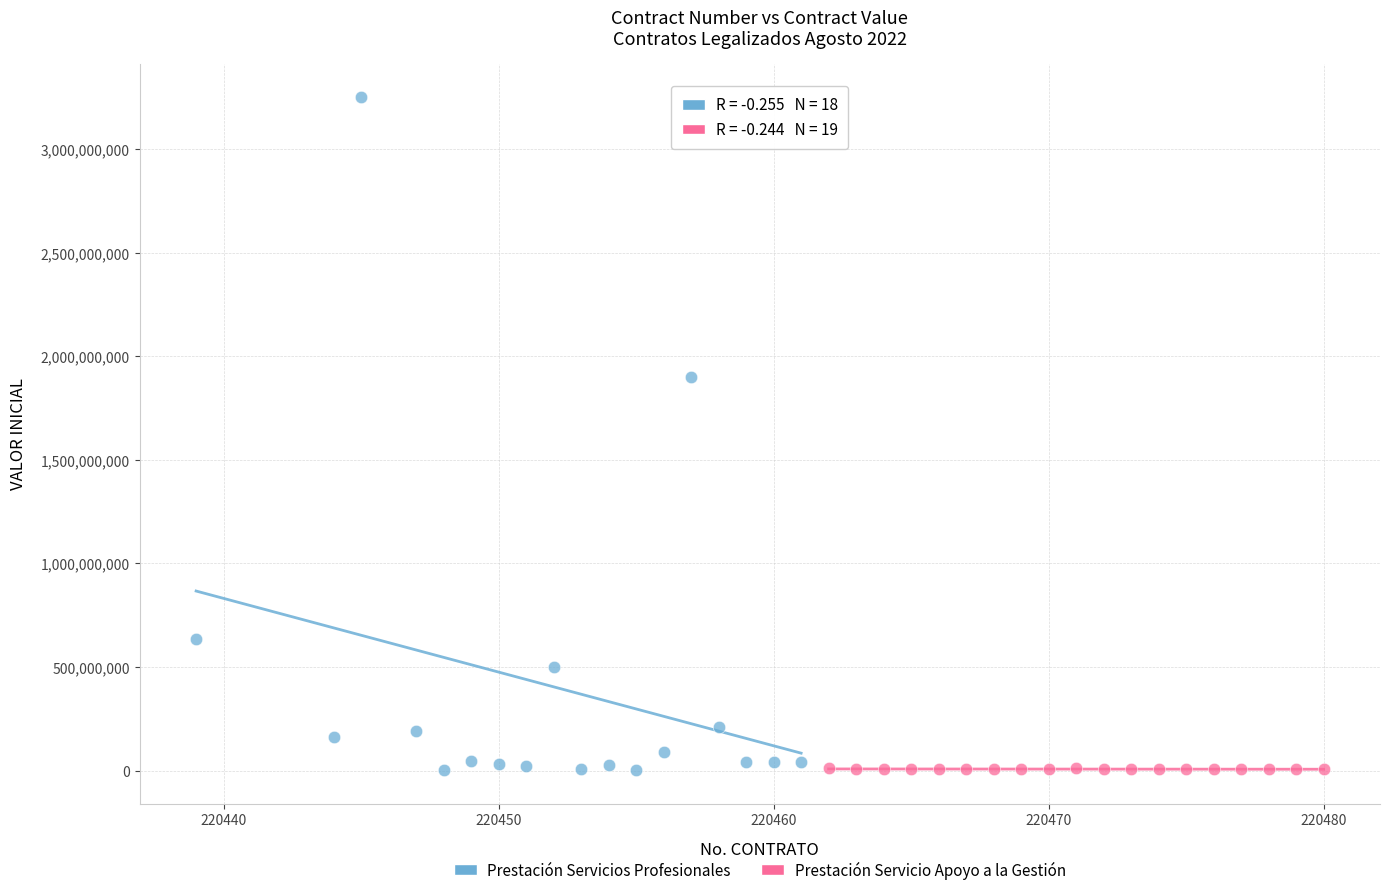

Which series contains the highest Y value?

Prestación Servicios Profesionales